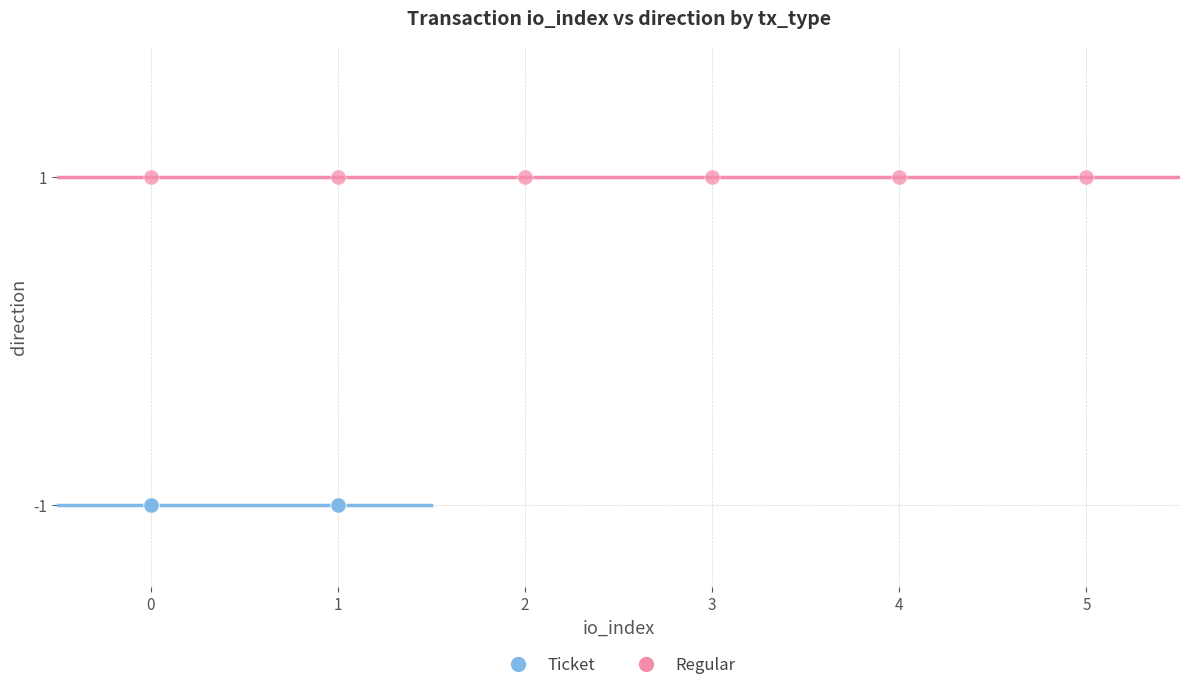

Which series reaches the minimum Y coordinate?

Ticket